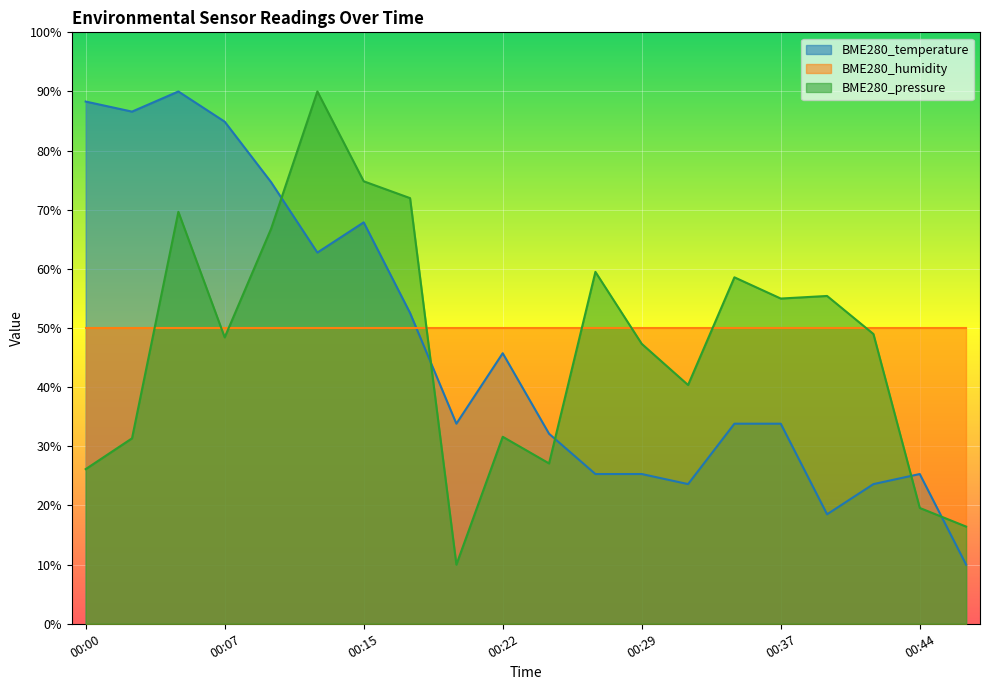

Where does the BME280_pressure series first go above 48?

00:05